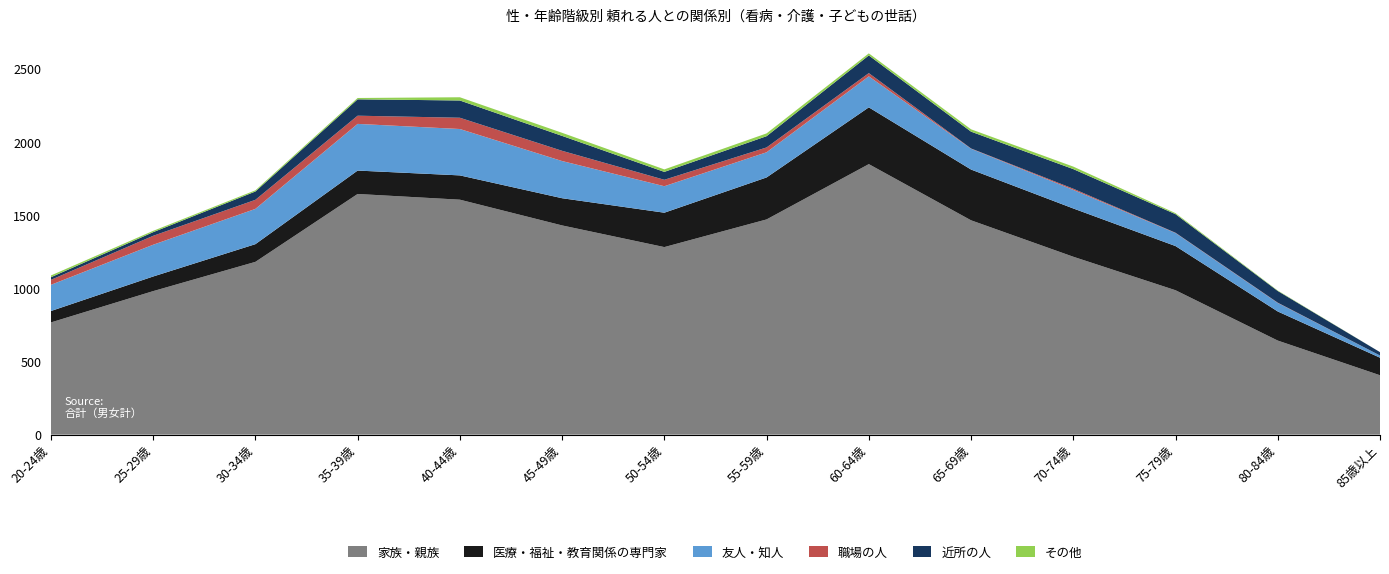

Reading left to right, list all the values displayed in this chart.

家族・親族: 20-24歳=767	25-29歳=981	30-34歳=1181	35-39歳=1645	40-44歳=1606	45-49歳=1430	50-54歳=1282	55-59歳=1471	60-64歳=1849	65-69歳=1465	70-74歳=1216	75-79歳=987	80-84歳=643	85歳以上=406
医療・福祉・教育関係の専門家: 20-24歳=78	25-29歳=100	30-34歳=121	35-39歳=160	40-44歳=166	45-49歳=186	50-54歳=235	55-59歳=287	60-64歳=388	65-69歳=347	70-74歳=330	75-79歳=302	80-84歳=199	85歳以上=120
友人・知人: 20-24歳=179	25-29歳=217	30-34歳=241	35-39歳=319	40-44歳=317	45-49歳=254	50-54歳=181	55-59歳=172	60-64歳=212	65-69歳=142	70-74歳=127	75-79歳=89	80-84歳=58	85歳以上=15
職場の人: 20-24歳=34	25-29歳=61	30-34歳=62	35-39歳=56	40-44歳=77	45-49歳=70	50-54歳=44	55-59歳=33	60-64歳=22	65-69歳=2	70-74歳=8	75-79歳=2	80-84歳=2	85歳以上=0
近所の人: 20-24歳=18	25-29歳=25	30-34歳=57	35-39歳=112	40-44歳=118	45-49歳=102	50-54歳=54	55-59歳=77	60-64歳=121	65-69歳=115	70-74歳=134	75-79歳=127	80-84歳=80	85歳以上=23
その他: 20-24歳=12	25-29歳=9	30-34歳=8	35-39歳=9	40-44歳=22	45-49歳=21	50-54歳=17	55-59歳=19	60-64歳=14	65-69歳=16	70-74歳=17	75-79歳=7	80-84歳=3	85歳以上=0